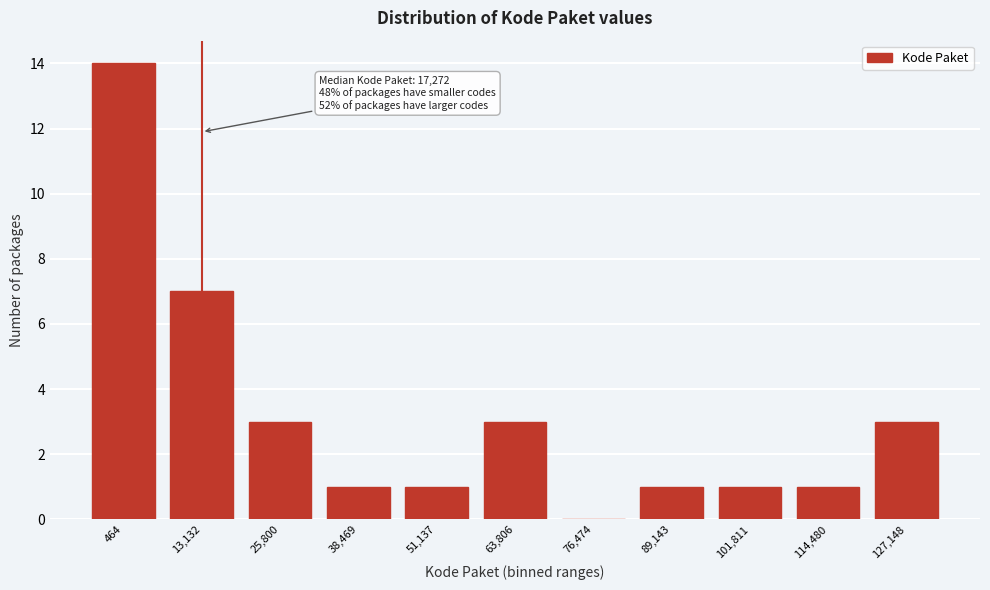

Reading left to right, transcribe all the data shown in this chart.

464=14	13,132=7	25,800=3	38,469=1	51,137=1	63,806=3	76,474=0	89,143=1	101,811=1	114,480=1	127,148=3